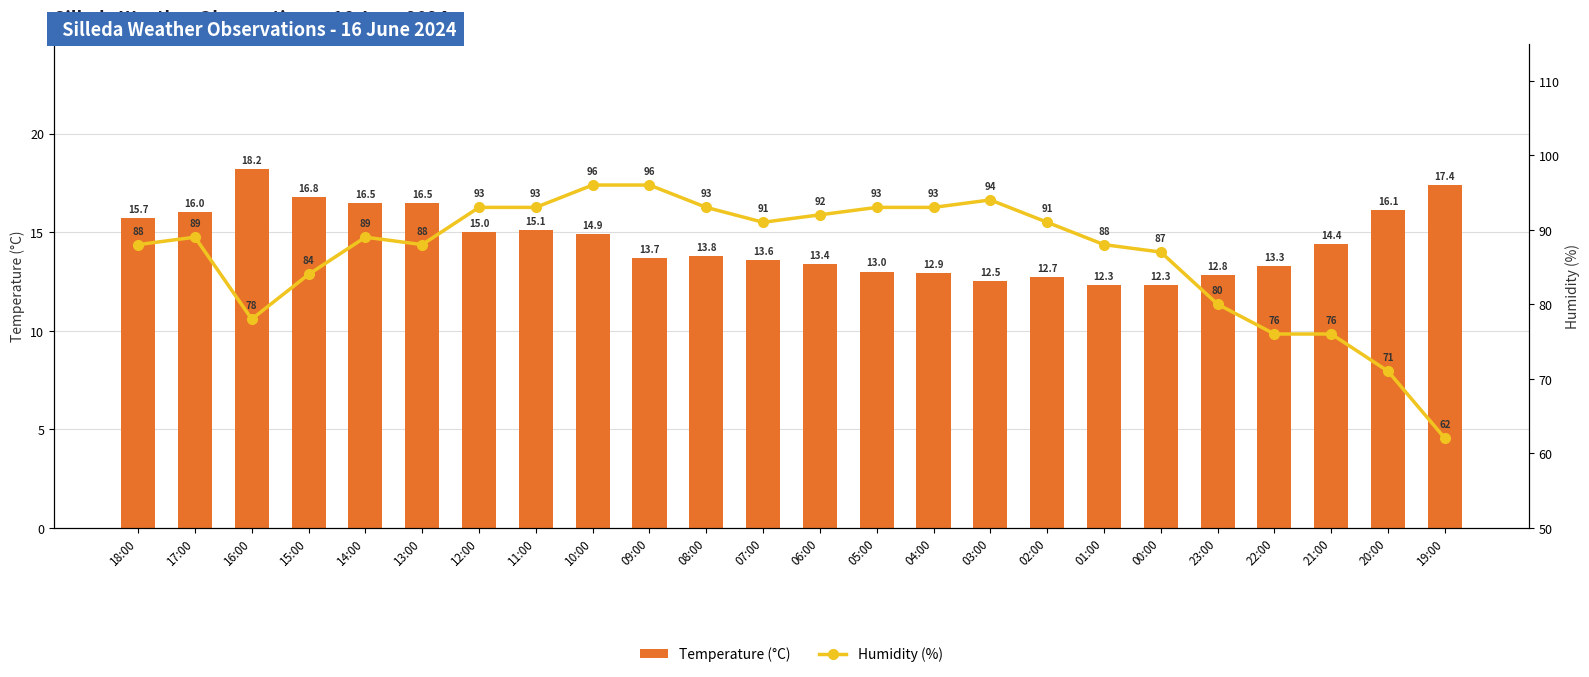

Which series changed the most between 09:00 and 00:00?

Humidity (%)